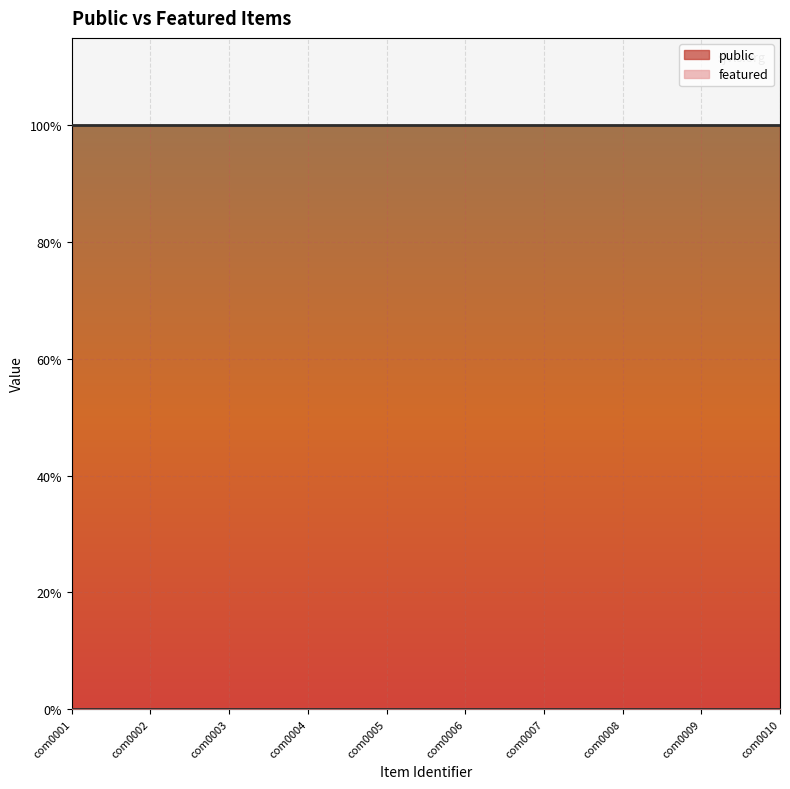

Reading left to right, list all the values displayed in this chart.

public: com0001=1	com0002=1	com0003=1	com0004=1	com0005=1	com0006=1	com0007=1	com0008=1	com0009=1	com0010=1
featured: com0001=0	com0002=0	com0003=0	com0004=0	com0005=0	com0006=0	com0007=0	com0008=0	com0009=0	com0010=0